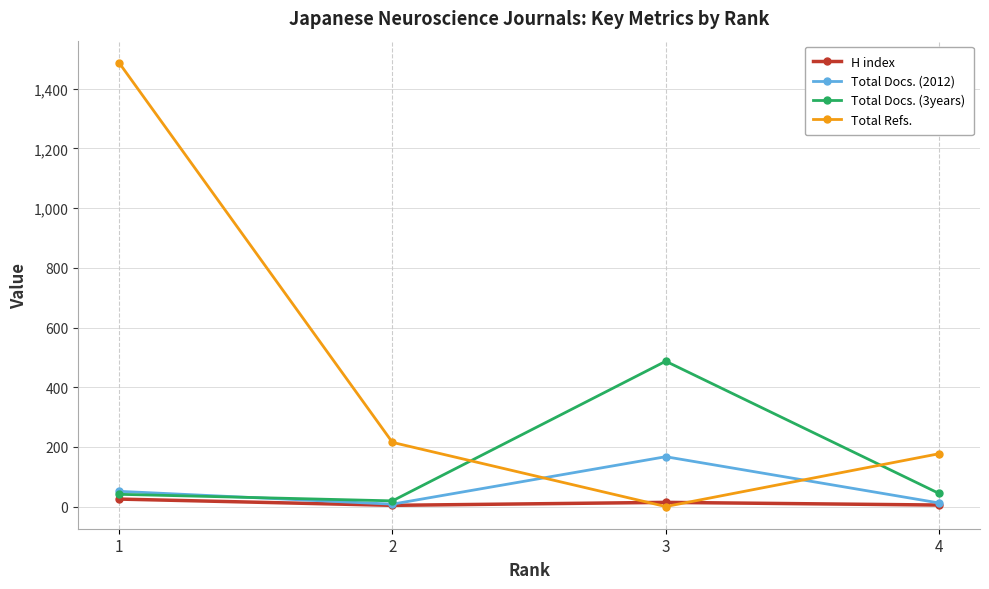

The Total Docs. (3years) series shows 19 at 2. True or false?

True